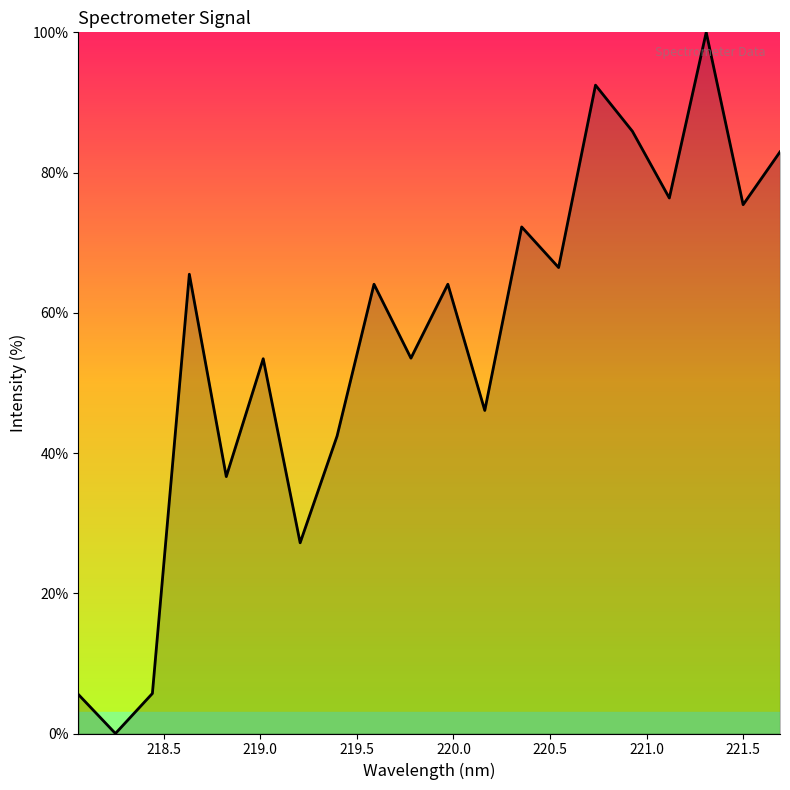

Does the chart display data point markers on the line(s)?

No